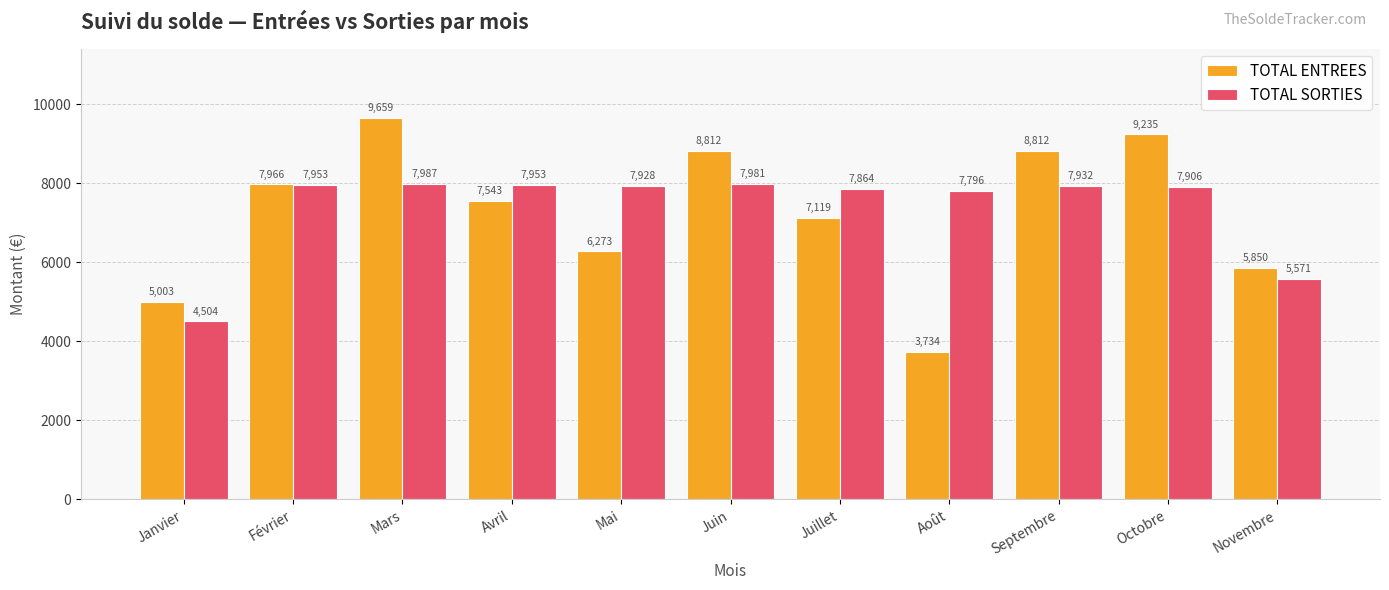

At Août, list the series in order from largest to smallest.

TOTAL SORTIES, TOTAL ENTREES